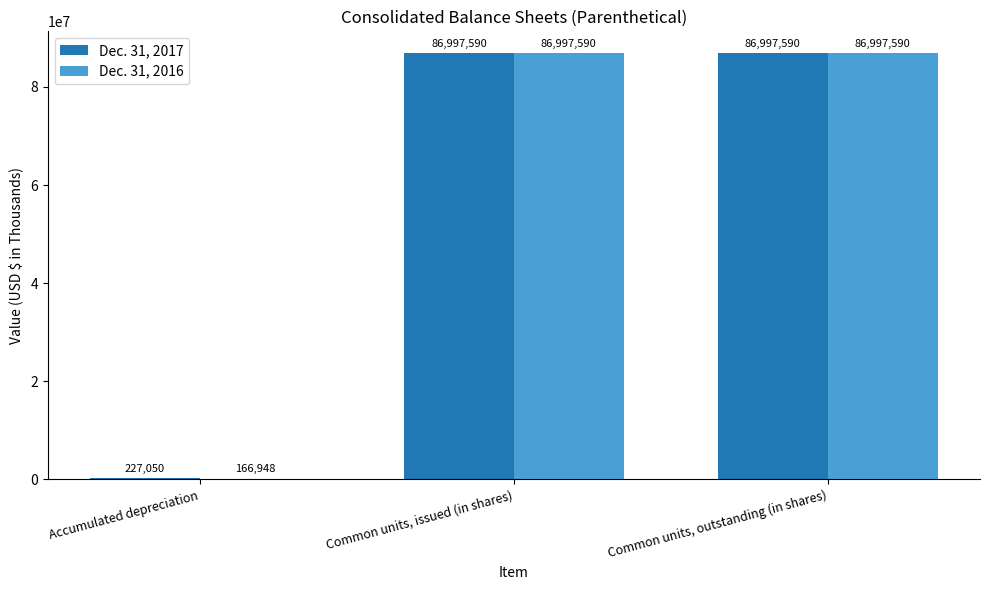

What is the sum of the Dec. 31, 2016 values at Common units, issued (in shares) and Common units, outstanding (in shares)?

173995180